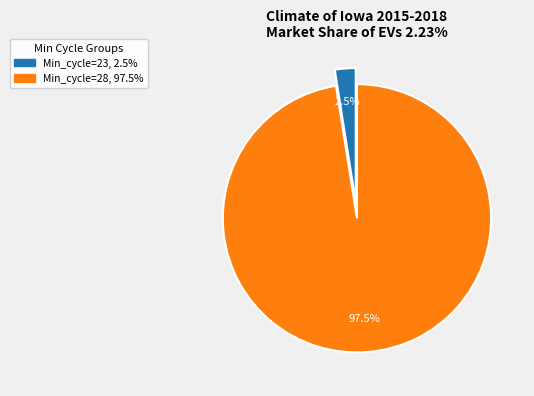

Is there any slice that represents more than half of the pie?

Yes